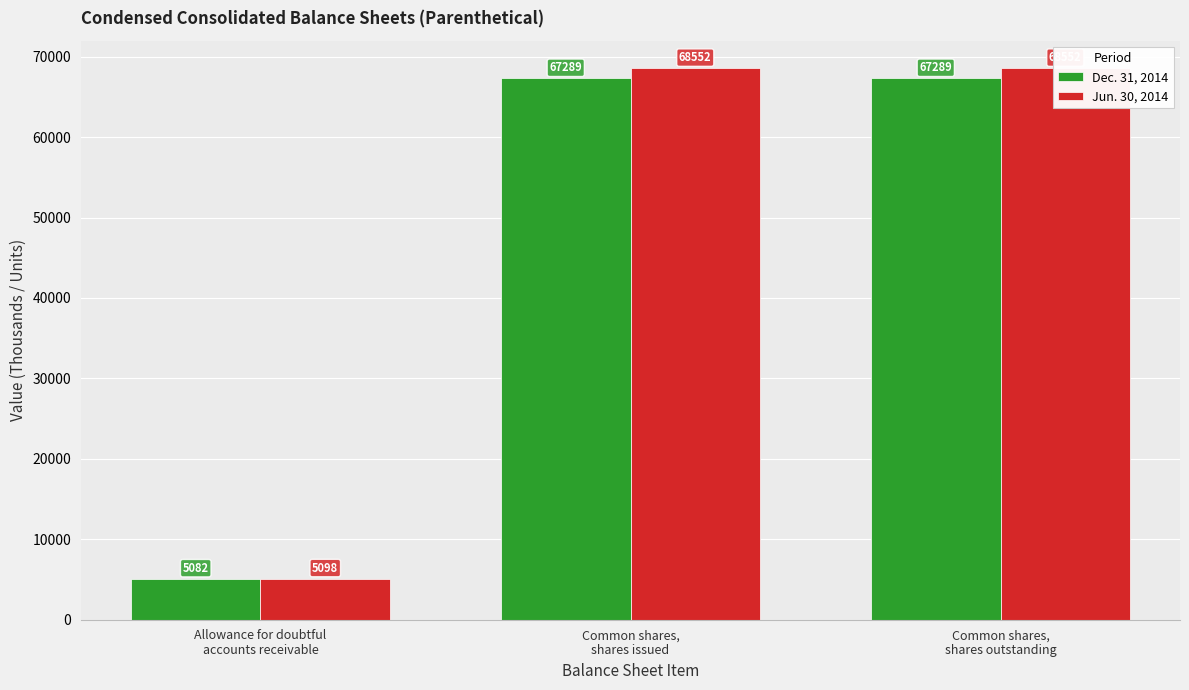

The Jun. 30, 2014 series shows 5098 at Allowance for doubtful
accounts receivable. True or false?

True